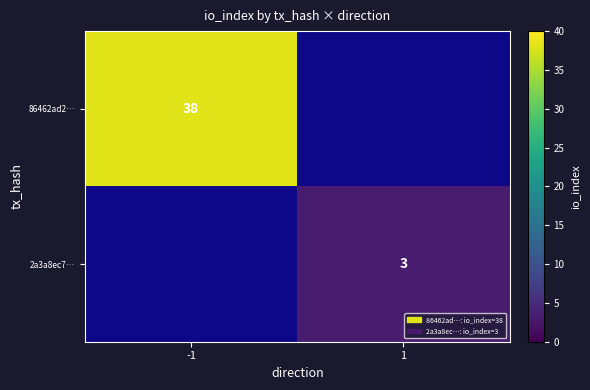

True or false: 86462ad2… has a value of 38 at -1.

True